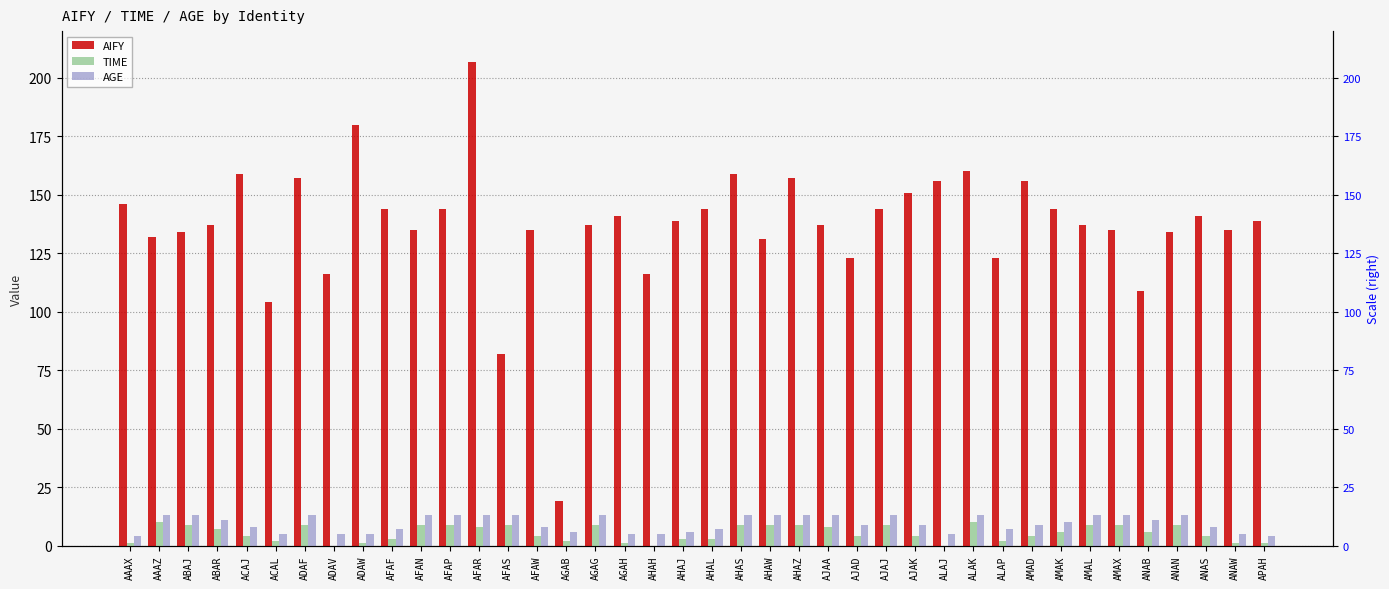

Are the bars grouped side by side (vs. stacked)?

Yes